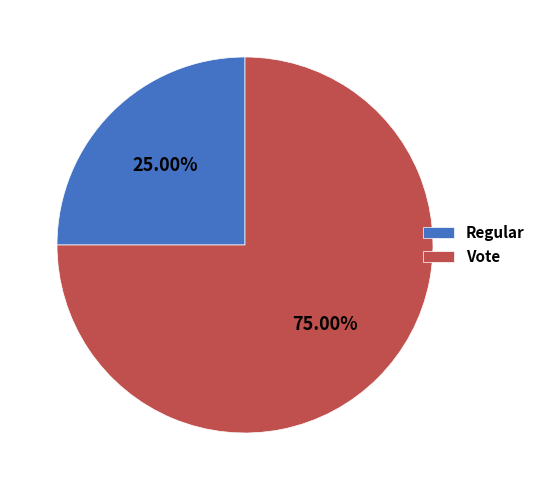

To the nearest percent, what percentage of the pie is Regular?

25%